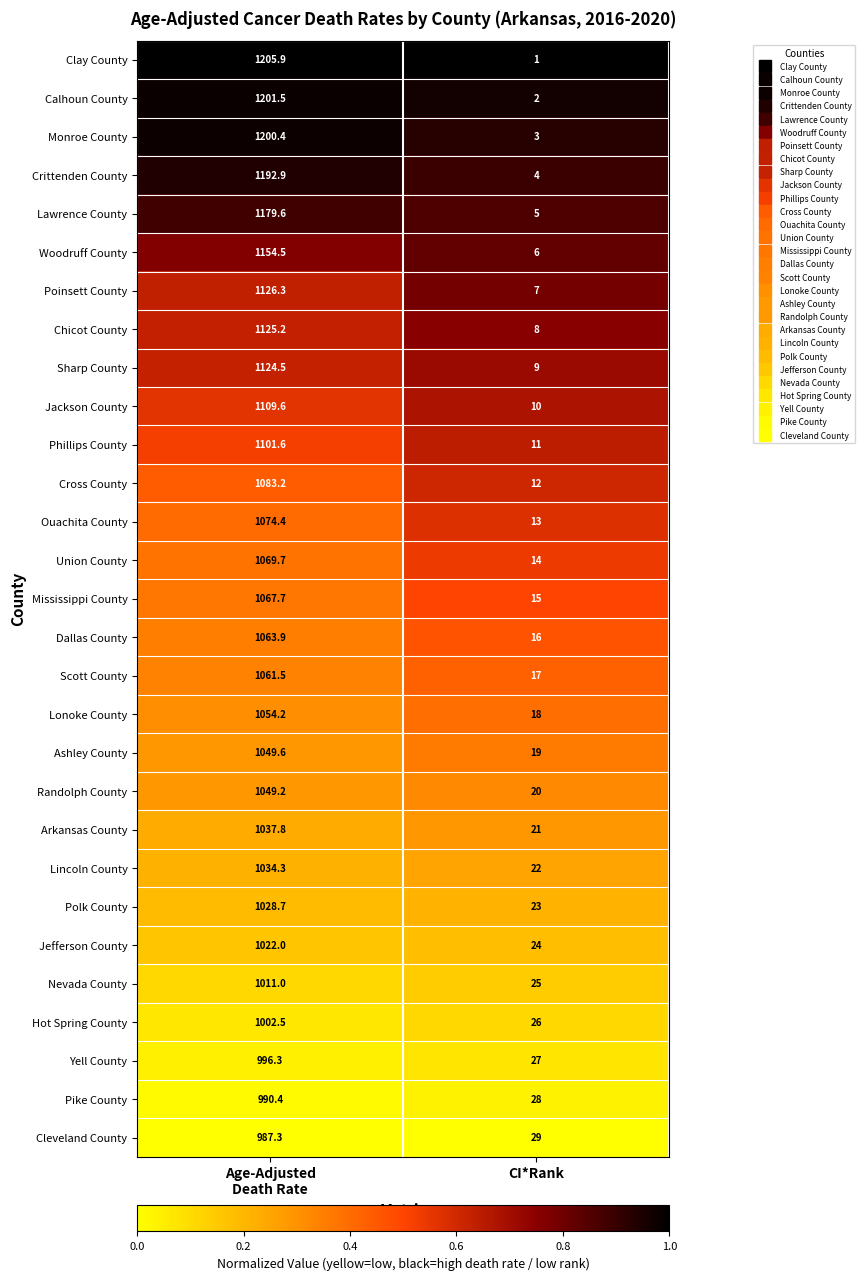

Which label corresponds to the smallest value in the chart?

CI*Rank